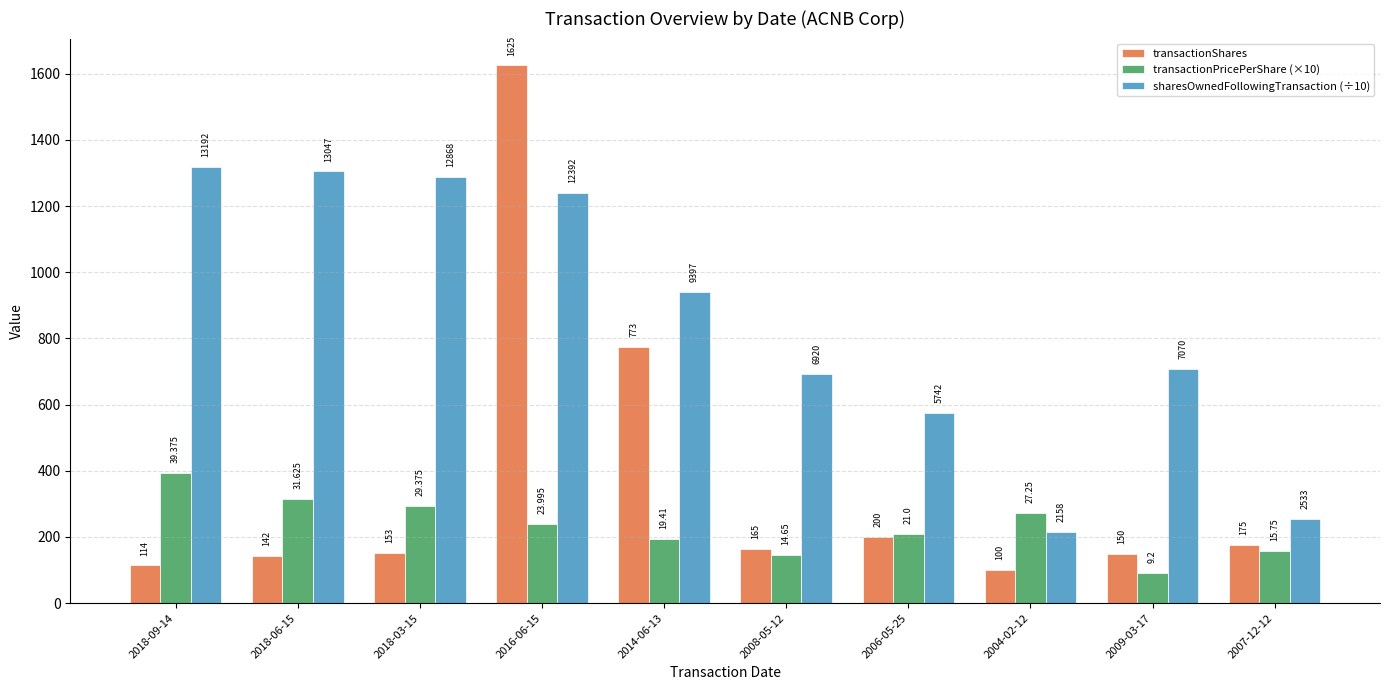

Which series has the largest total across all categories?

sharesOwnedFollowingTransaction (÷10)